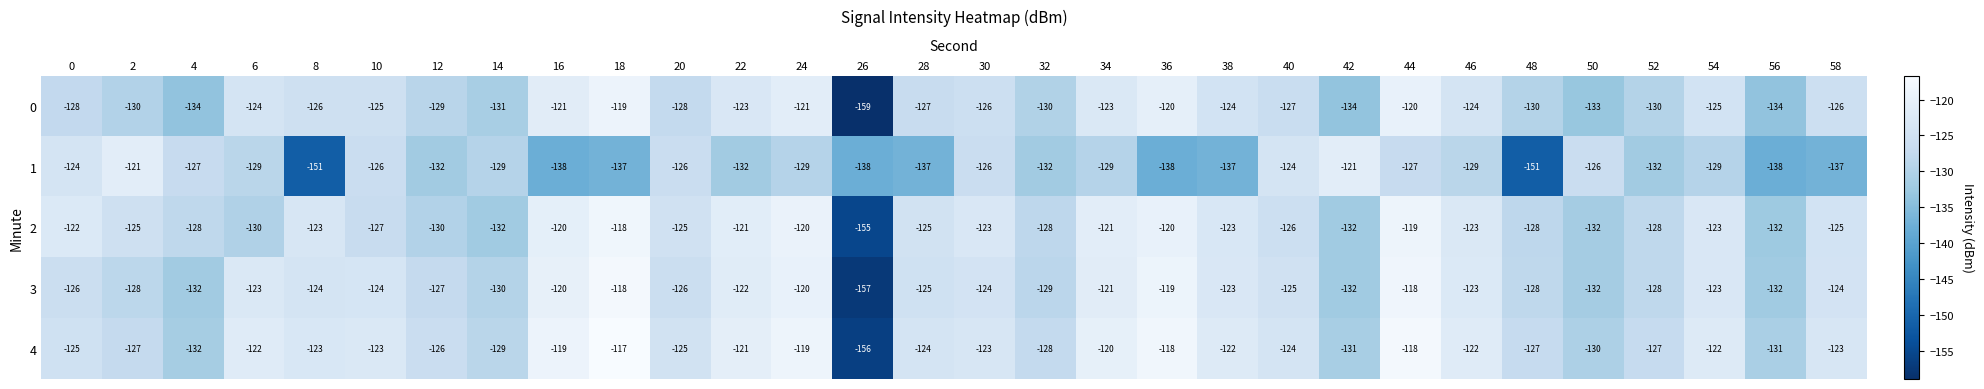

What is the greatest value displayed?

-117